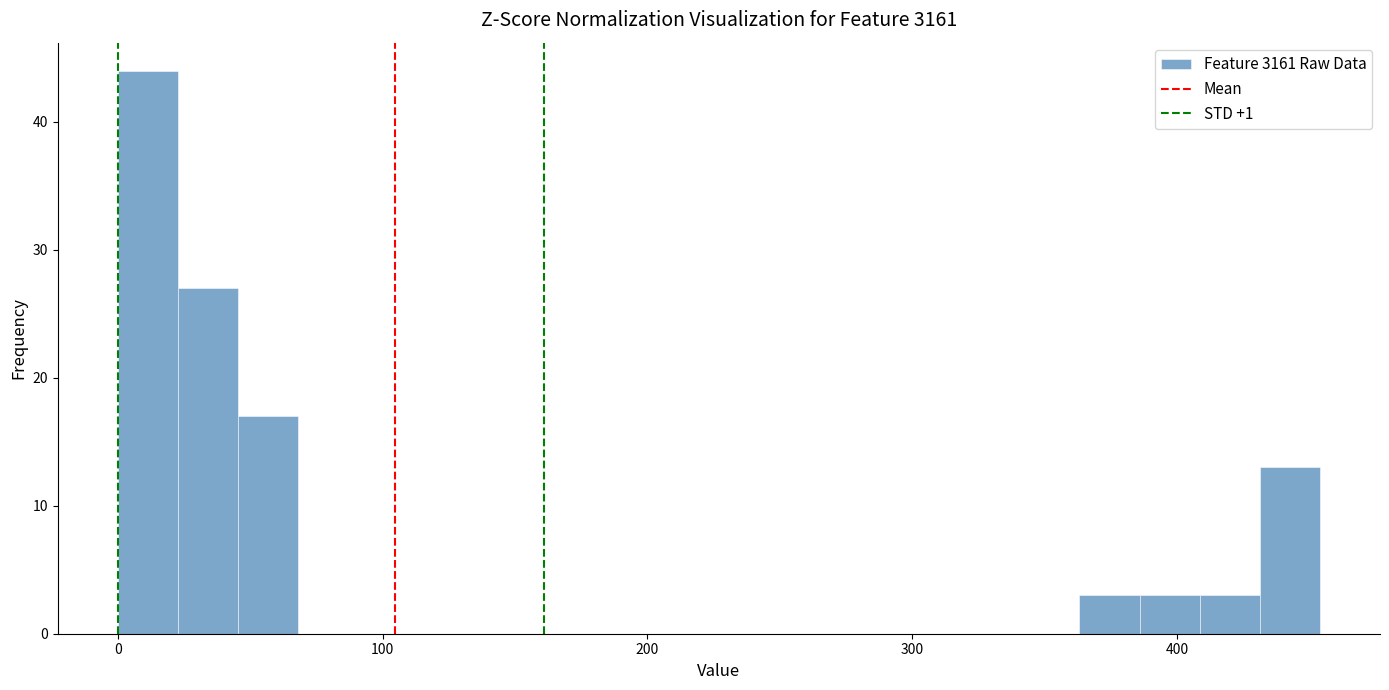

Read against the x-axis, roughly where is the centre of the tallest bar?

10